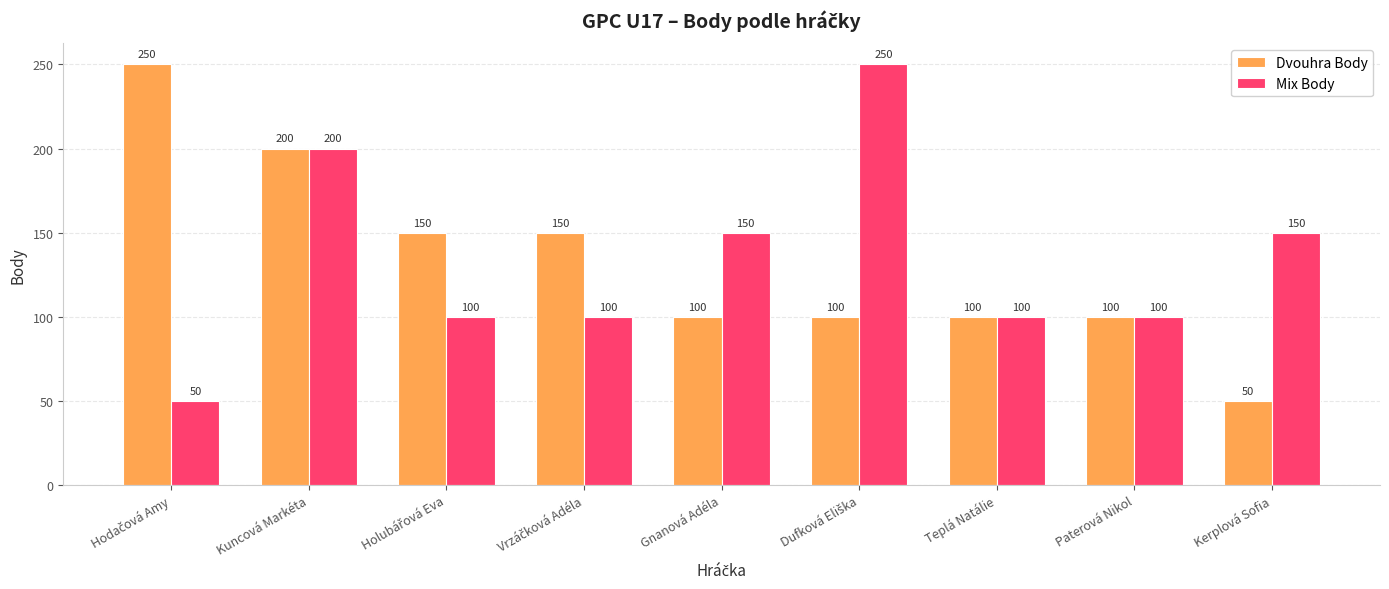

What value does the Dvouhra Body series have at Teplá Natálie, to the nearest 5?

100